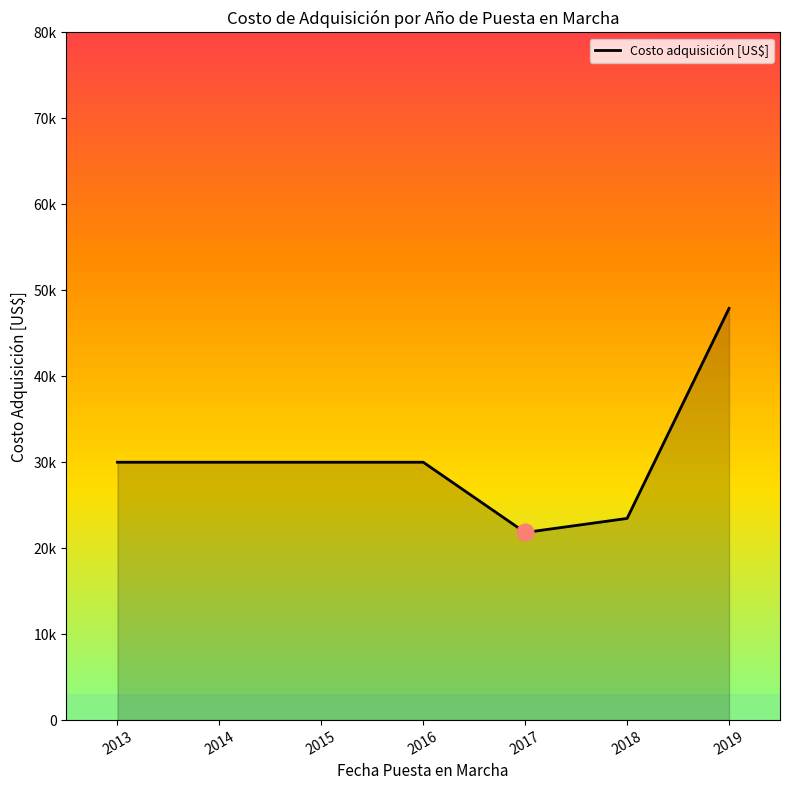

Does the chart display data point markers on the line(s)?

No